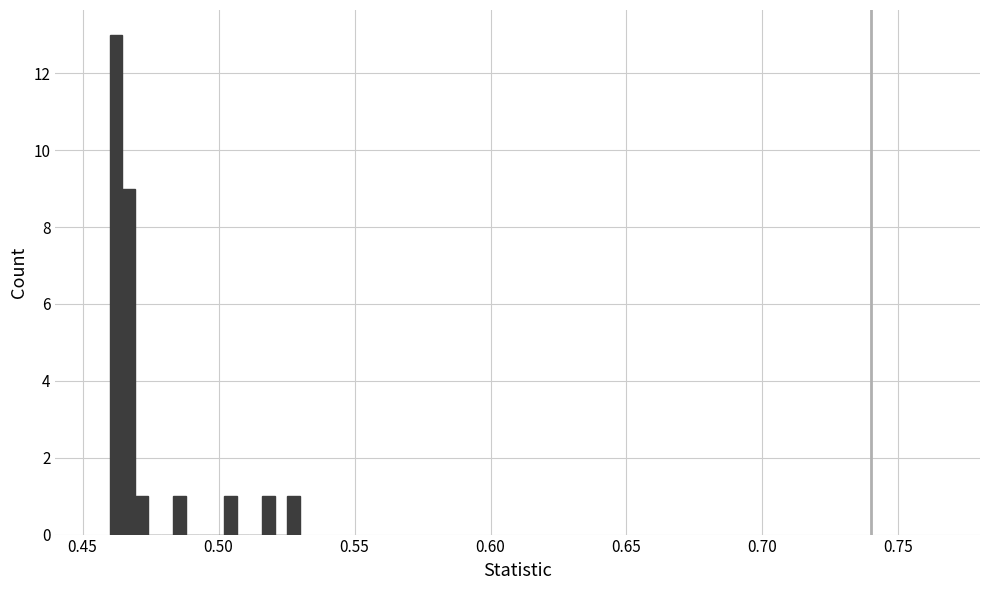

Read against the x-axis, roughly where is the centre of the tallest bar?

0.460